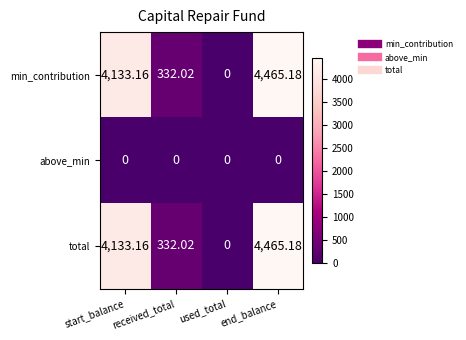

At which label is min_contribution closest to 2232?

received_total